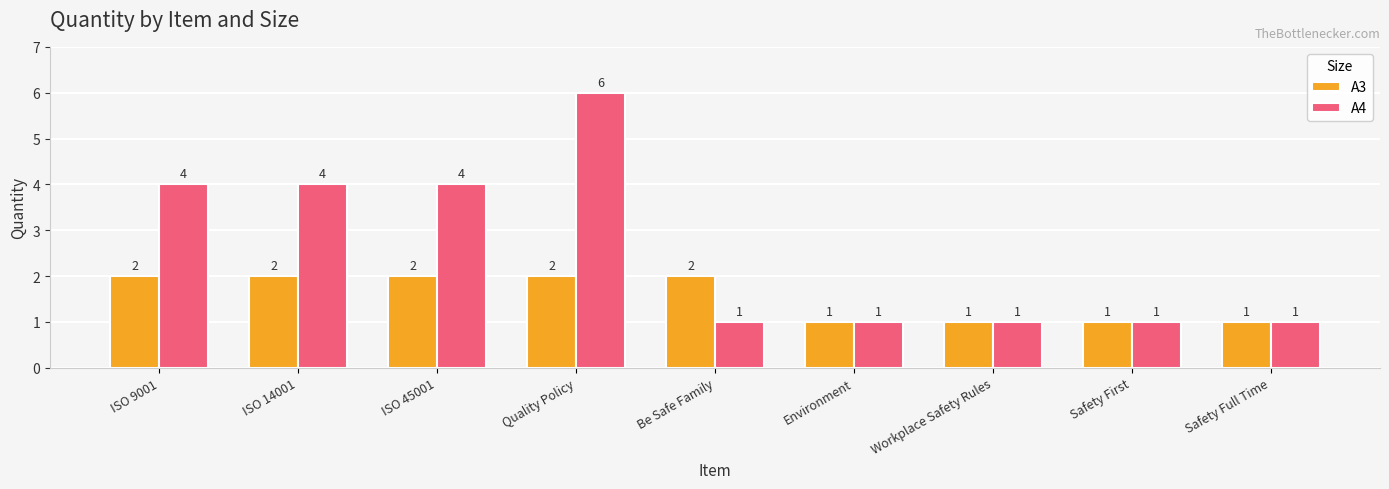

What is the difference between the A3 values at ISO 14001 and Safety Full Time?

1